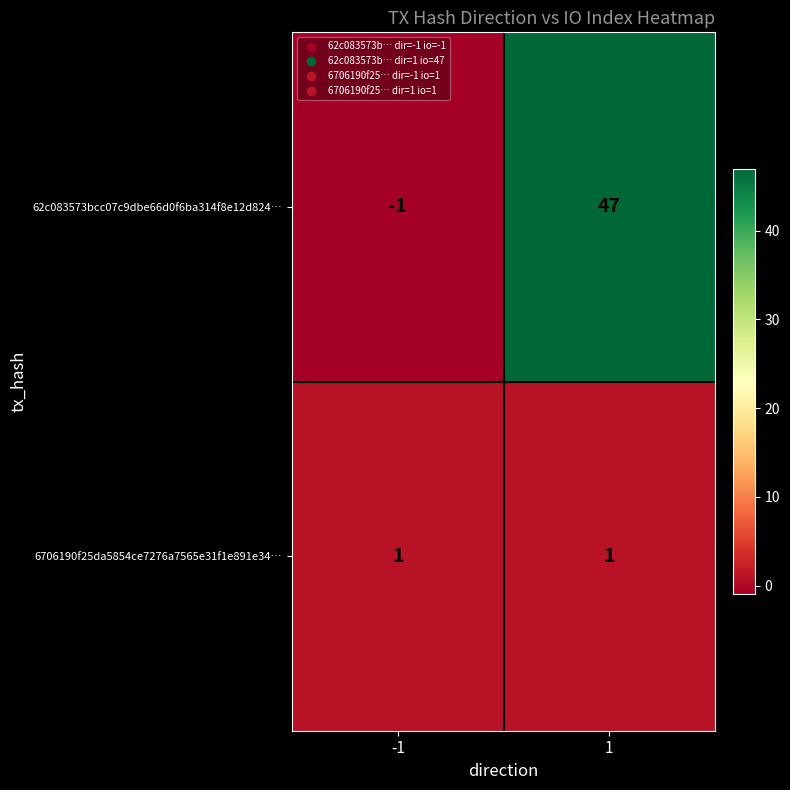

At which category is the sum across all series the highest?

1